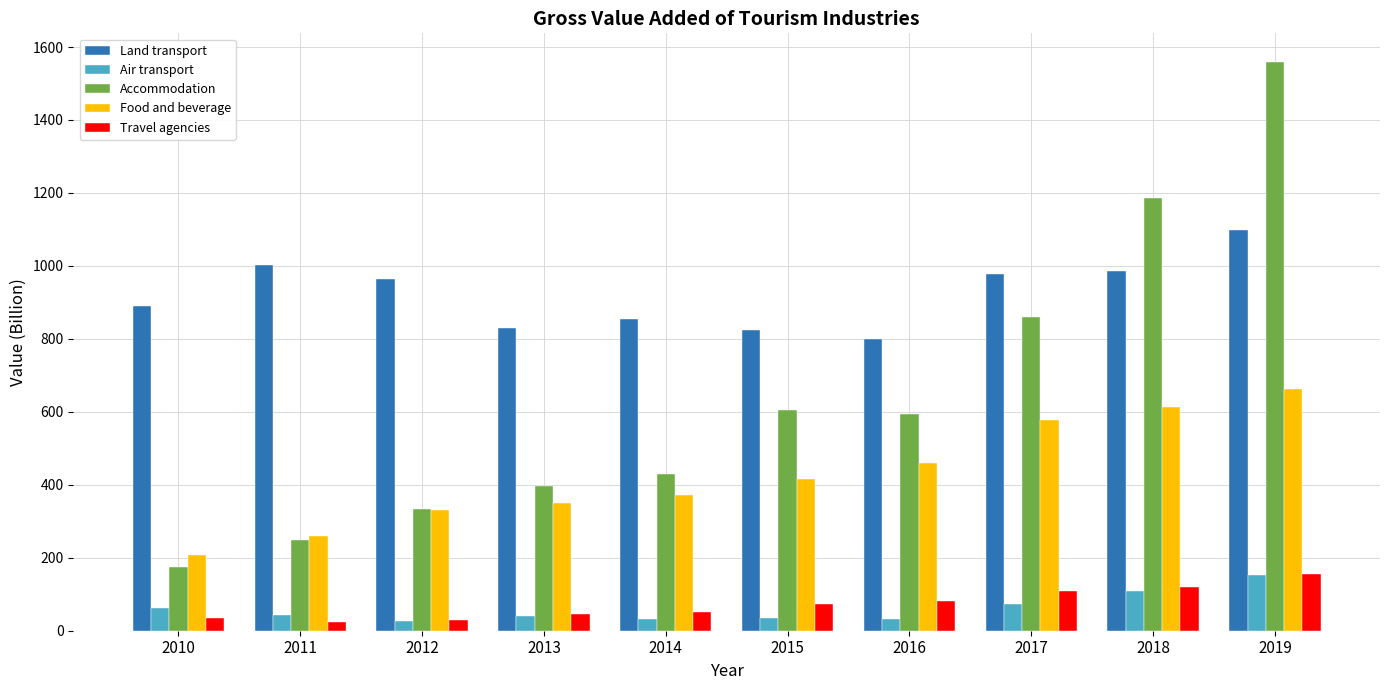

How many bars are there in each group?

5